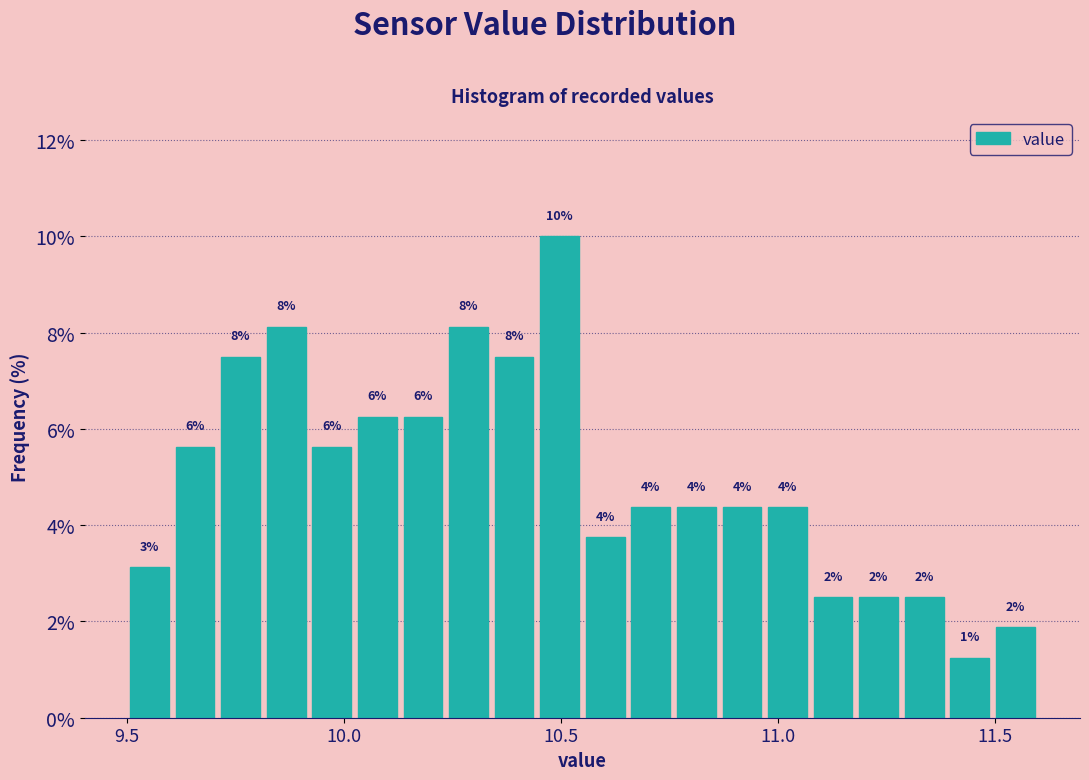

Read against the x-axis, roughly where is the centre of the tallest bar?

10.50